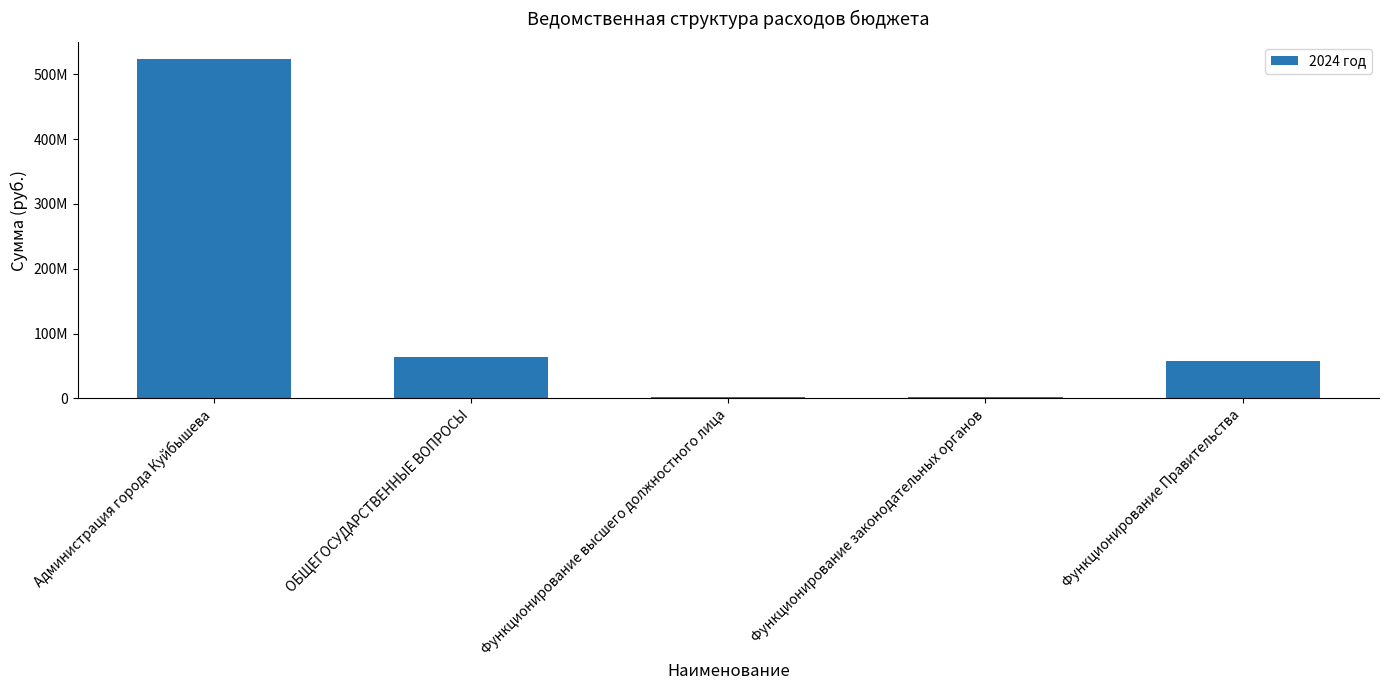

Where is the data nearest to the value 263068356?

ОБЩЕГОСУДАРСТВЕННЫЕ ВОПРОСЫ